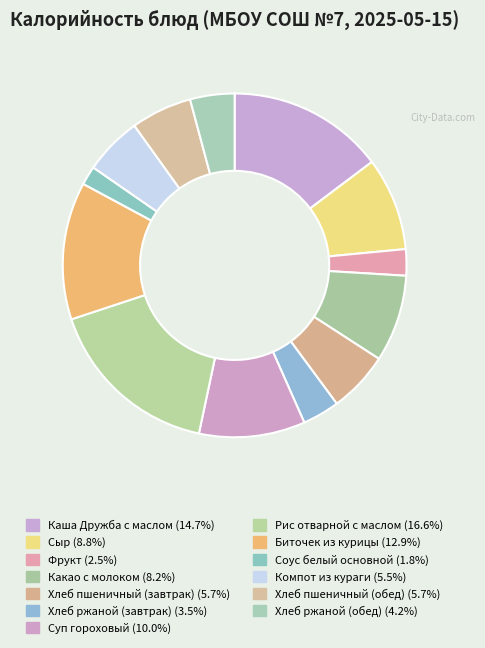

Count the number of slices in the pie.

13